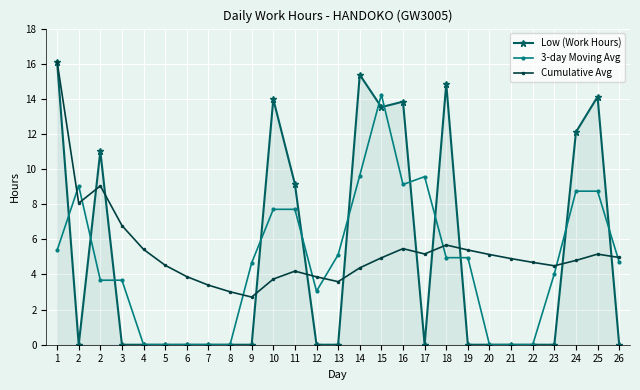

What is the difference between the maximum and minimum values in the Cumulative Avg series?

13.4